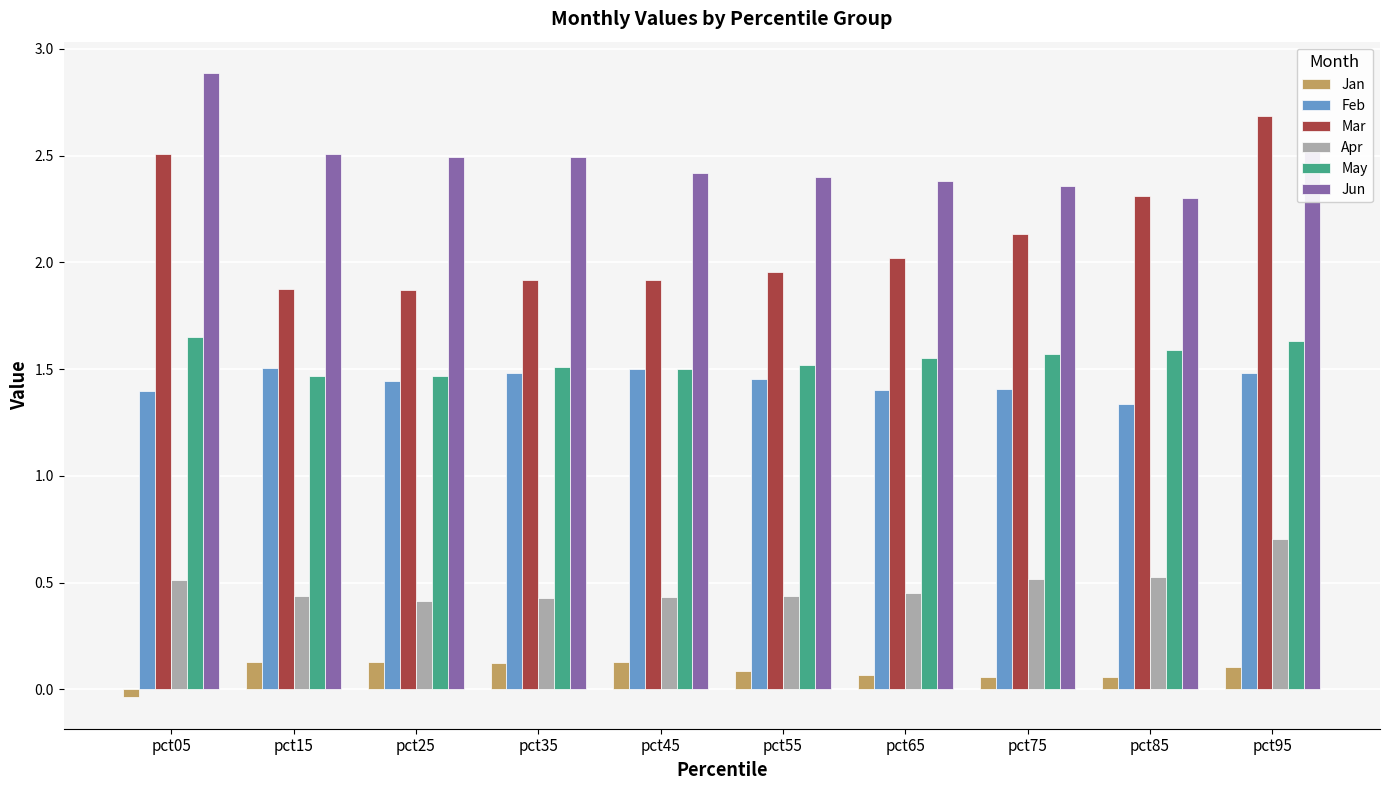

Are the bars grouped side by side (vs. stacked)?

Yes